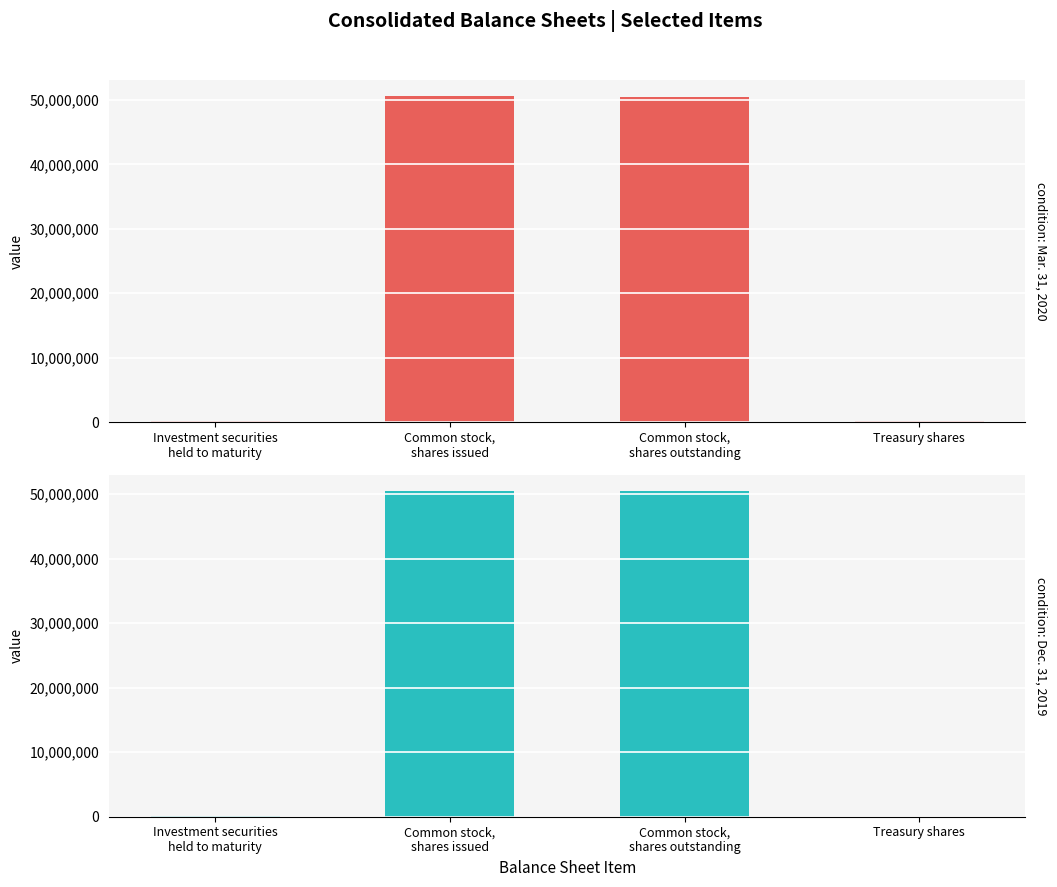

Rank the series at Treasury shares from highest to lowest value.

Mar. 31, 2020, Dec. 31, 2019